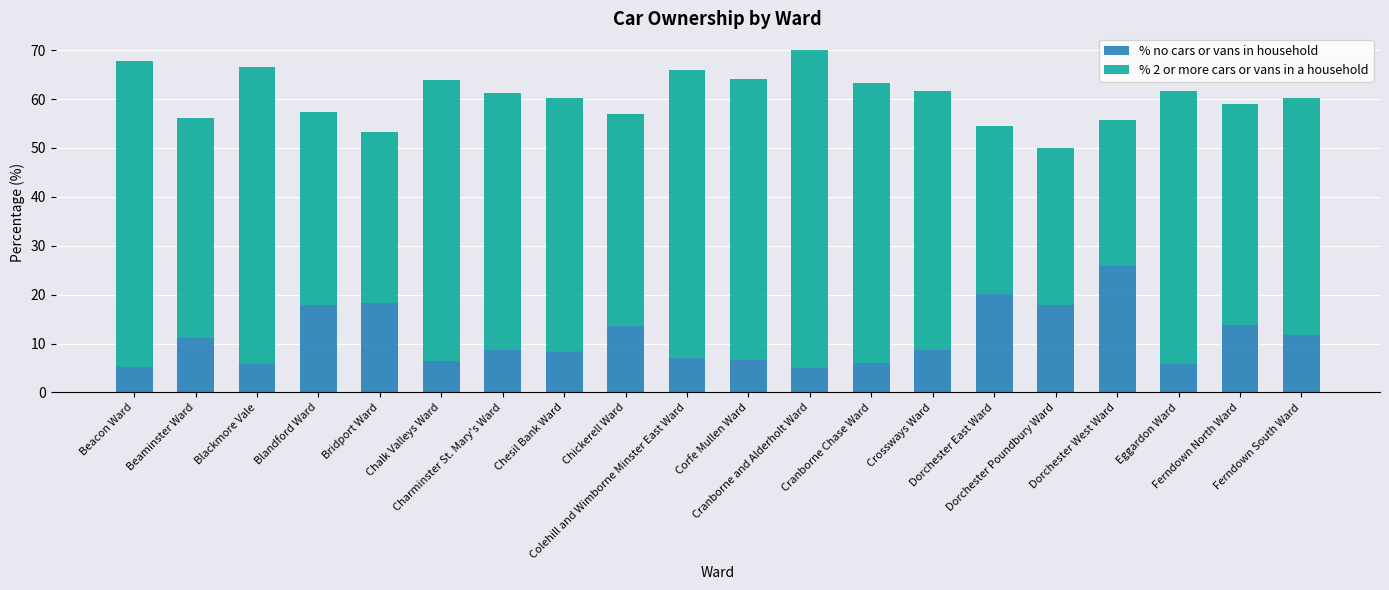

What is the sum of all % no cars or vans in household values?

223.8